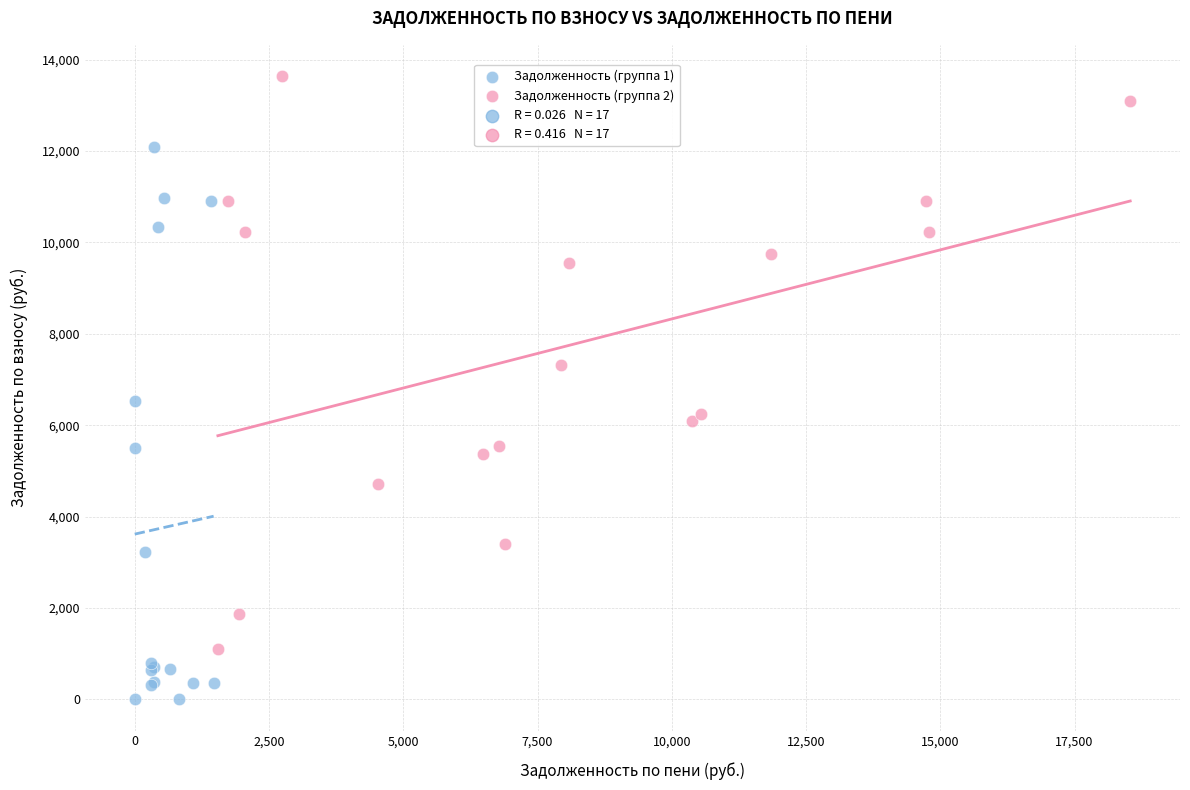

Which series has the largest Y range (max minus min)?

Задолженность (группа 2)